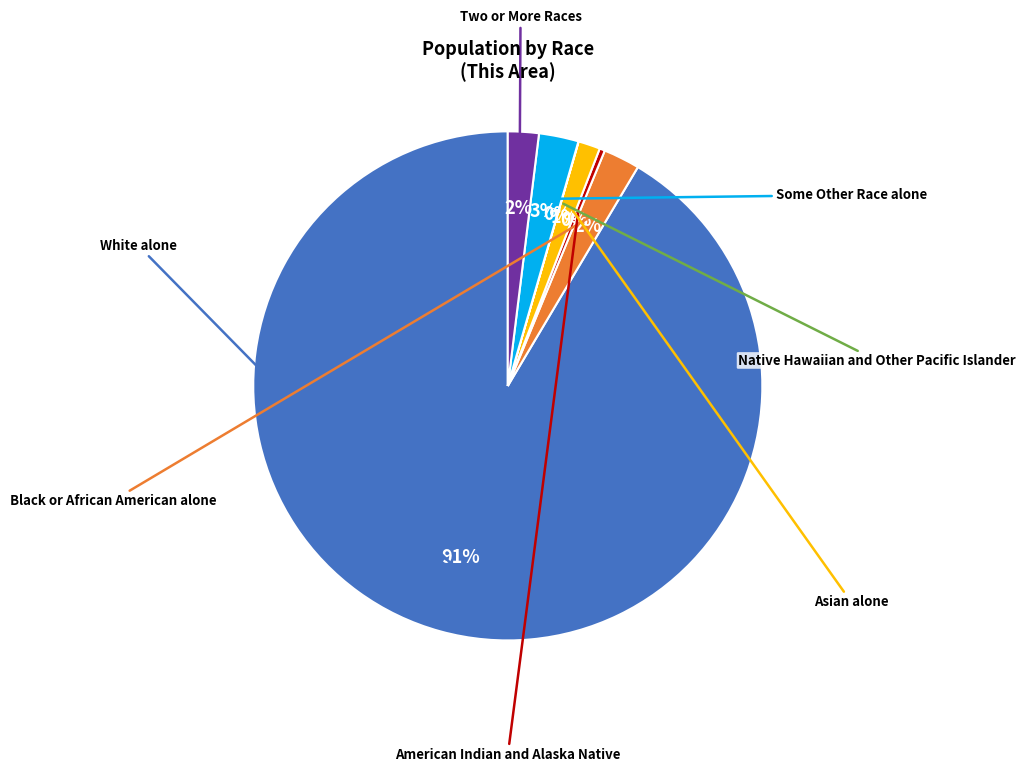

Is there any slice that represents more than half of the pie?

Yes